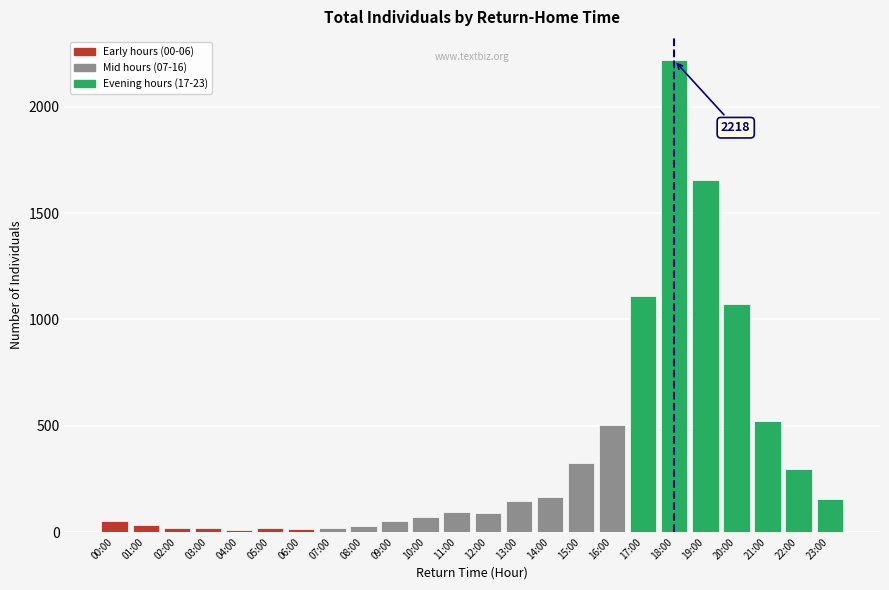

Which label corresponds to the largest value in the chart?

18:00